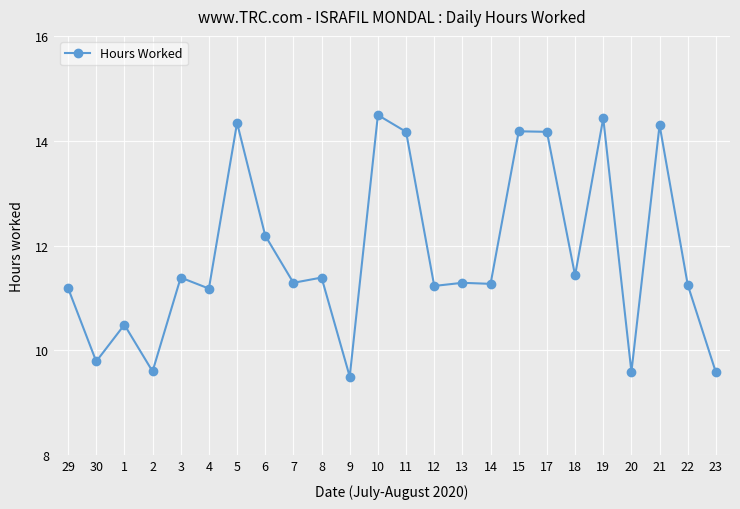

Between 14 and 5, which is larger?

5